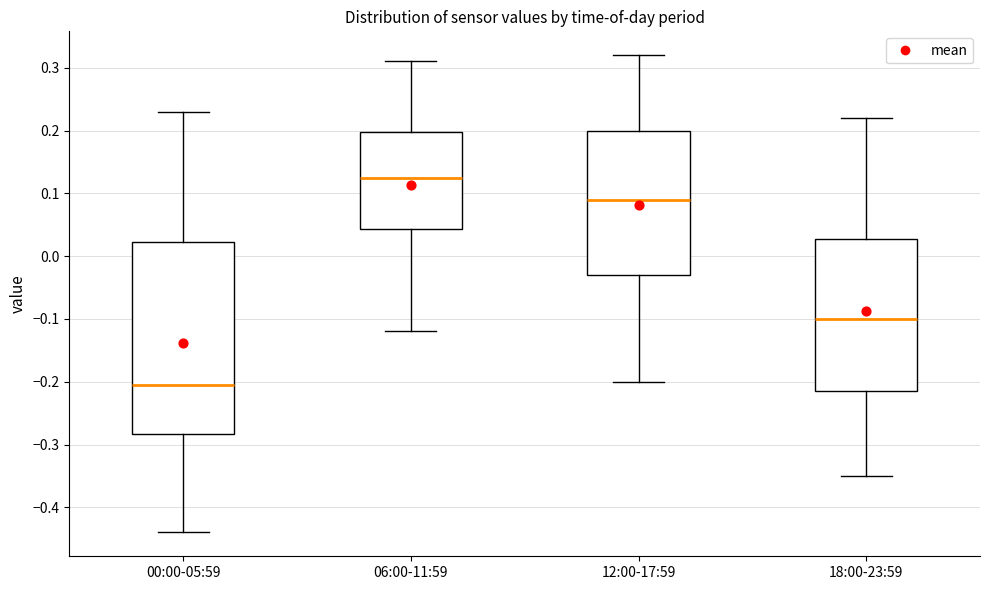

Where is the upper edge of the box for 00:00-05:59 on the y-axis? The values are not printed on the chart, so give them approximately, as read against the axis.

0.02